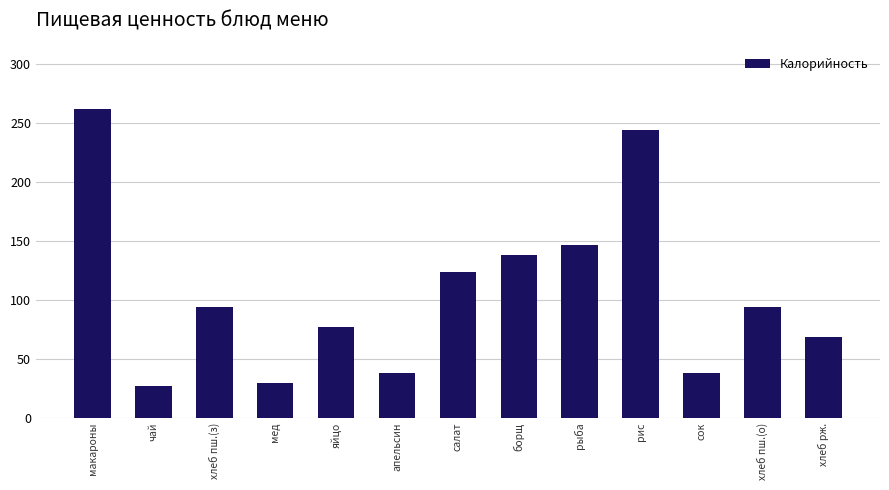

Which has a higher value, макароны or чай?

макароны